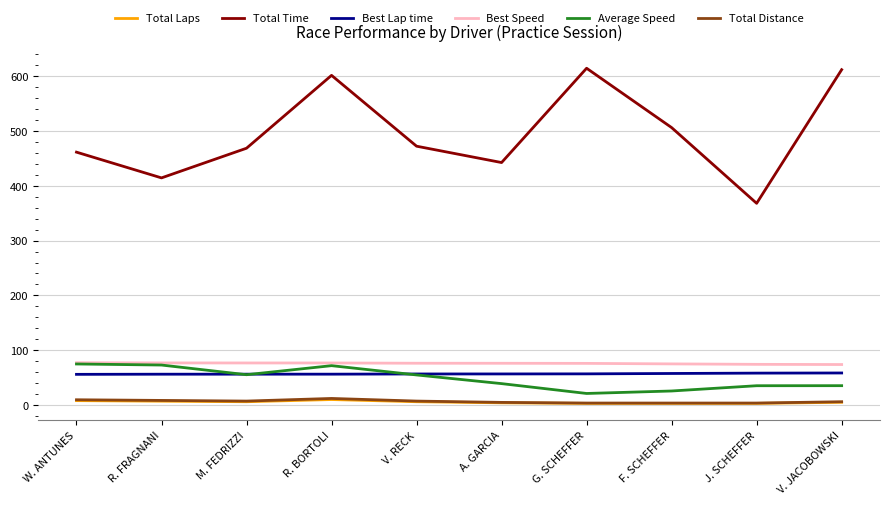

How many series are shown in this chart?

6